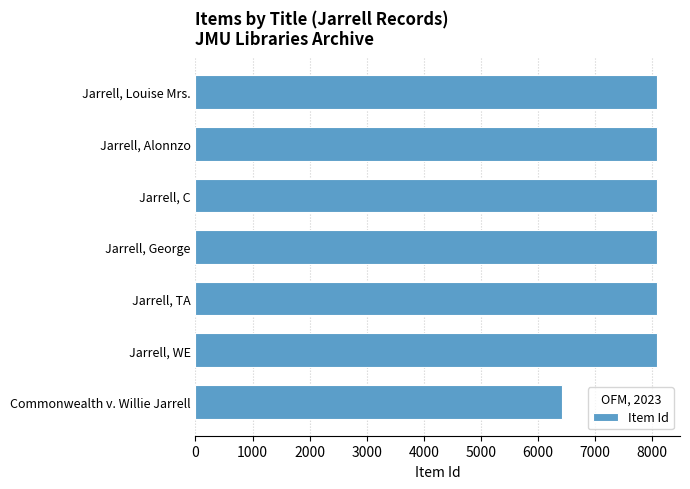

What is the difference between the values at Jarrell, Louise Mrs. and Commonwealth v. Willie Jarrell?

1657